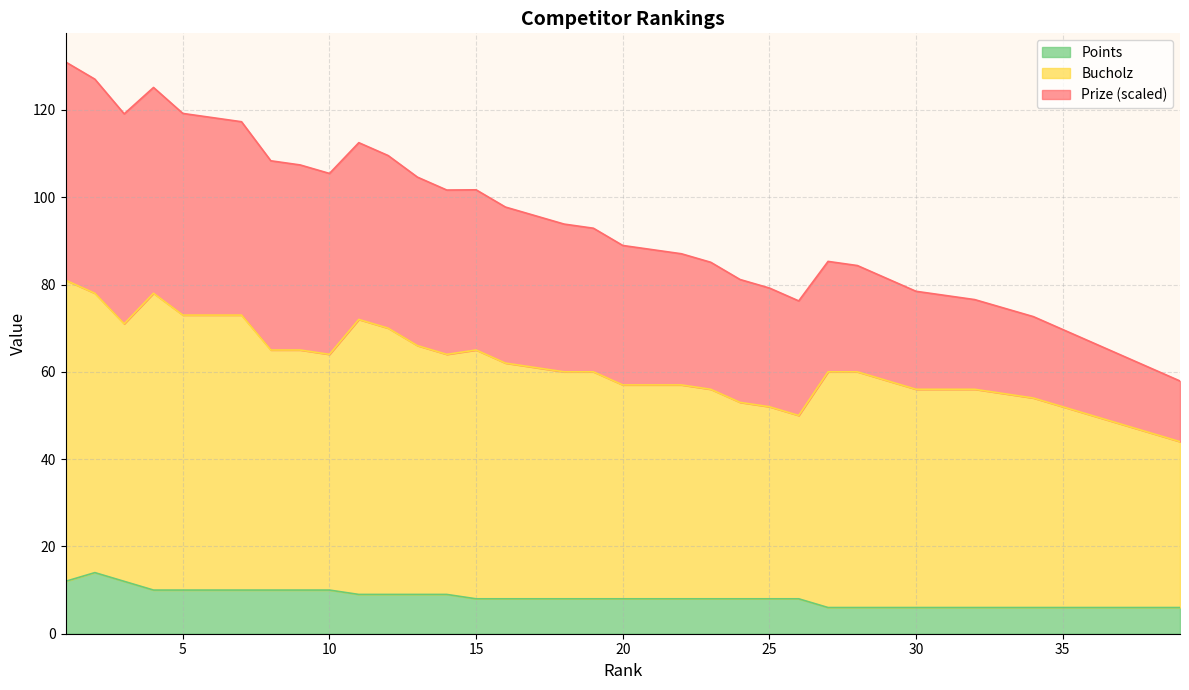

What is the greatest value displayed?

131.0